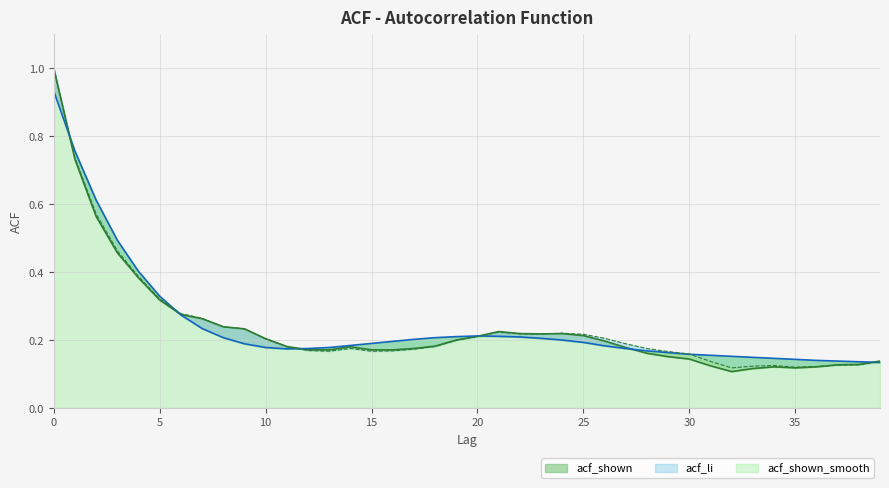

What is the total value across all series at 8?

0.7